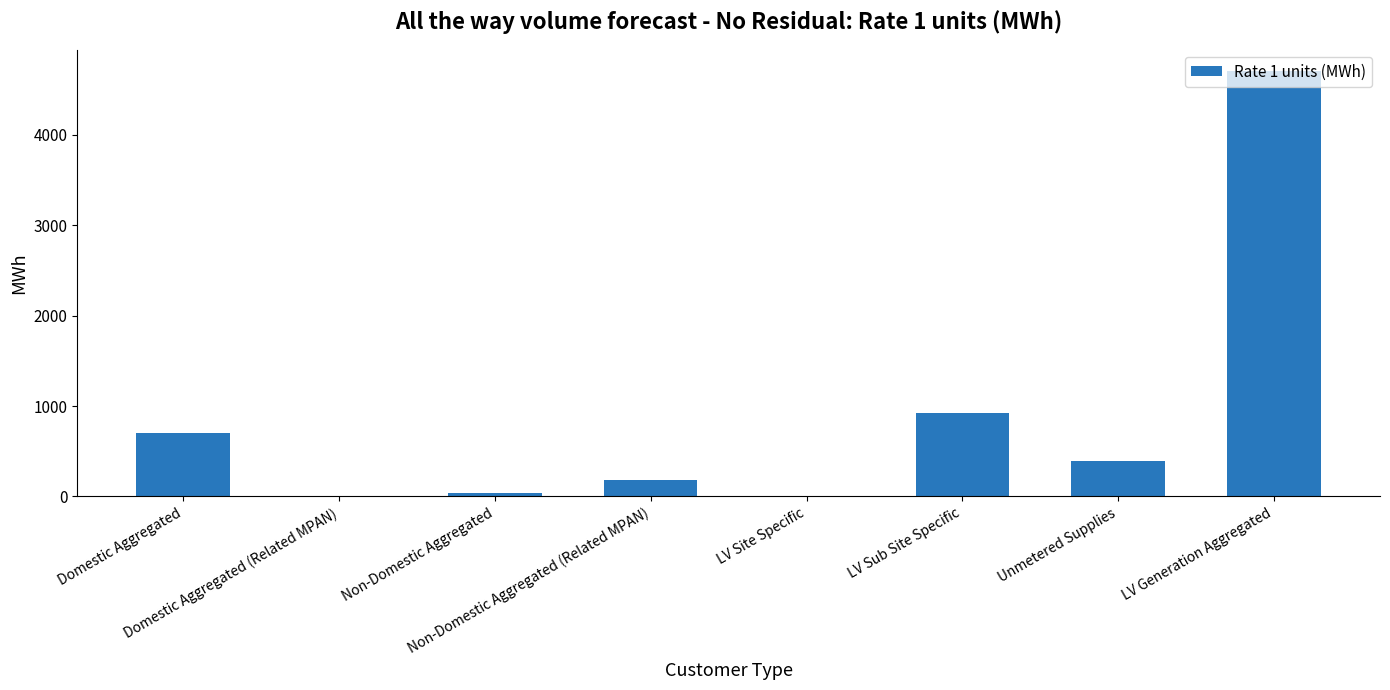

What is the sum of the values at Domestic Aggregated (Related MPAN) and Non-Domestic Aggregated?

34.2